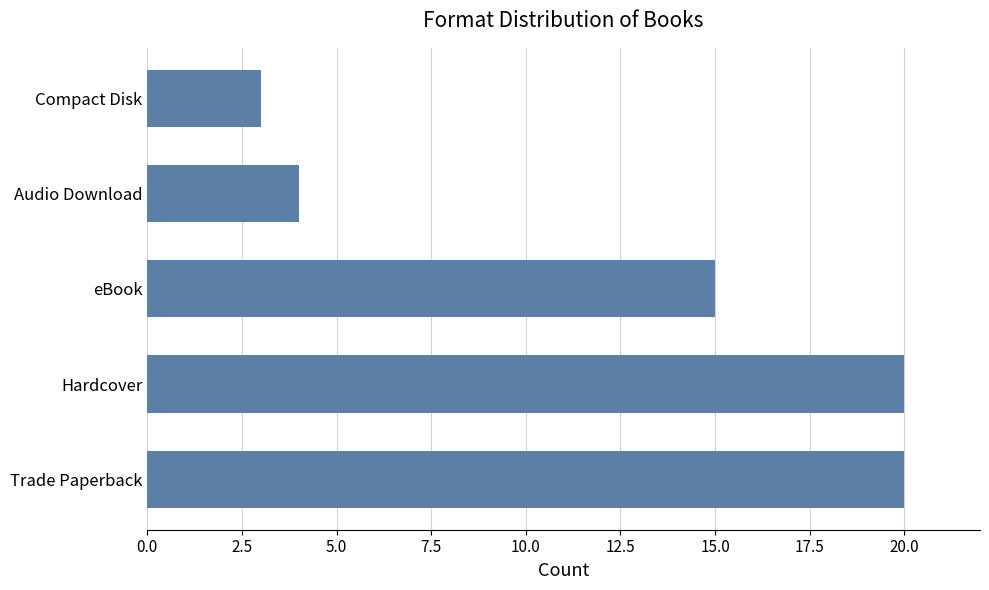

Reading bottom to top, what are all the values shown in this chart?

20	20	15	4	3